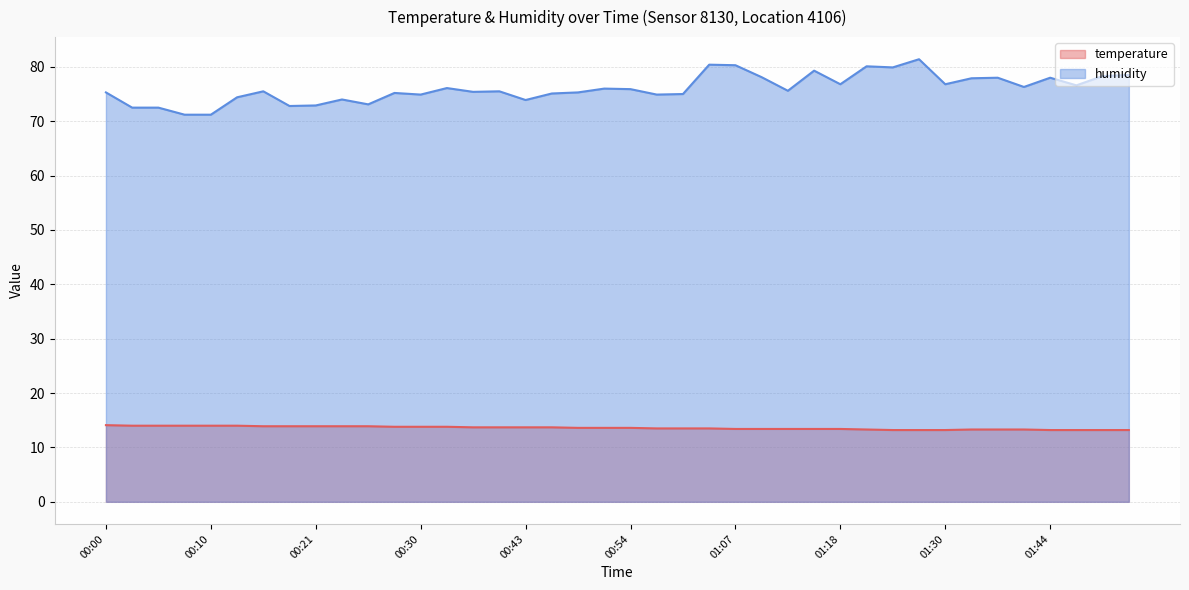

What are all the series names shown in the legend?

temperature, humidity